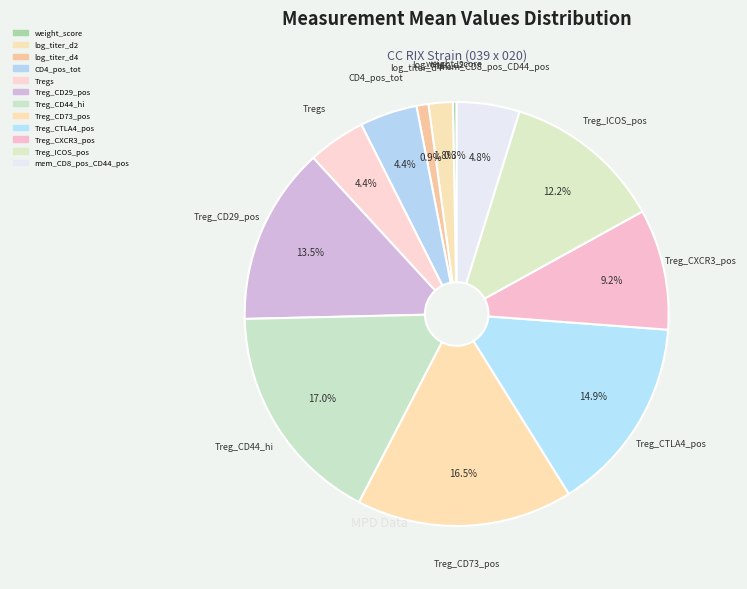

How many segments does this pie chart have?

12